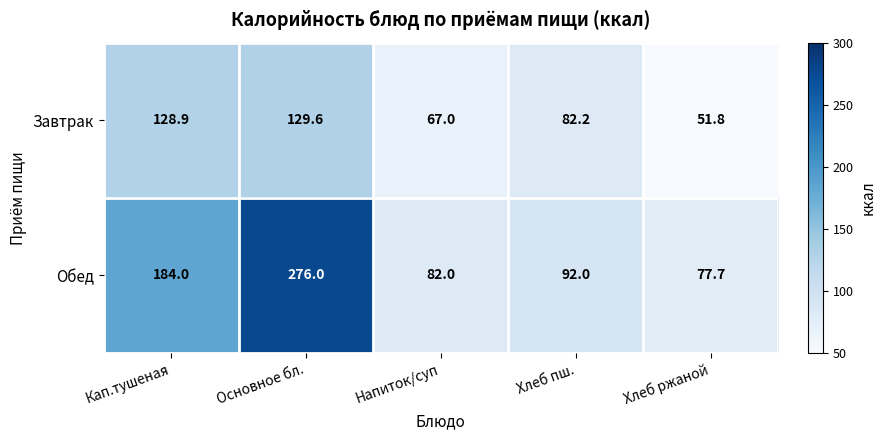

Which category has the highest value across all series?

Основное бл.